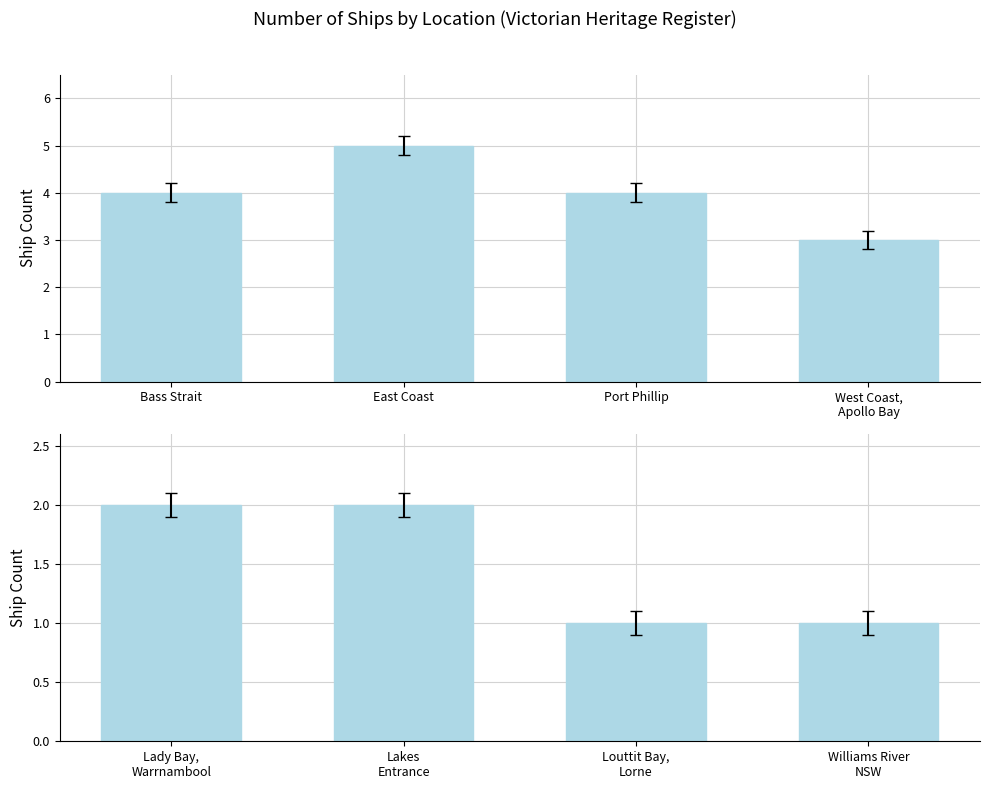

Count the values in the range 1 to 2.

4